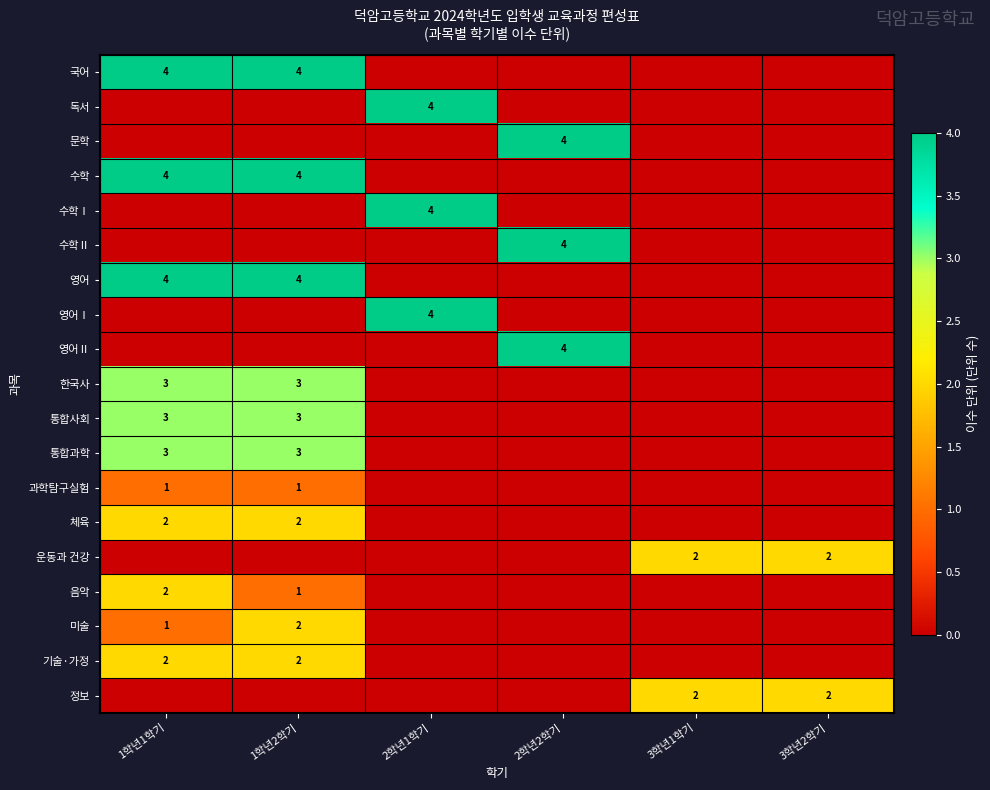

The value of 과학탐구실험 at 1학년1학기 is 1. True or false?

True